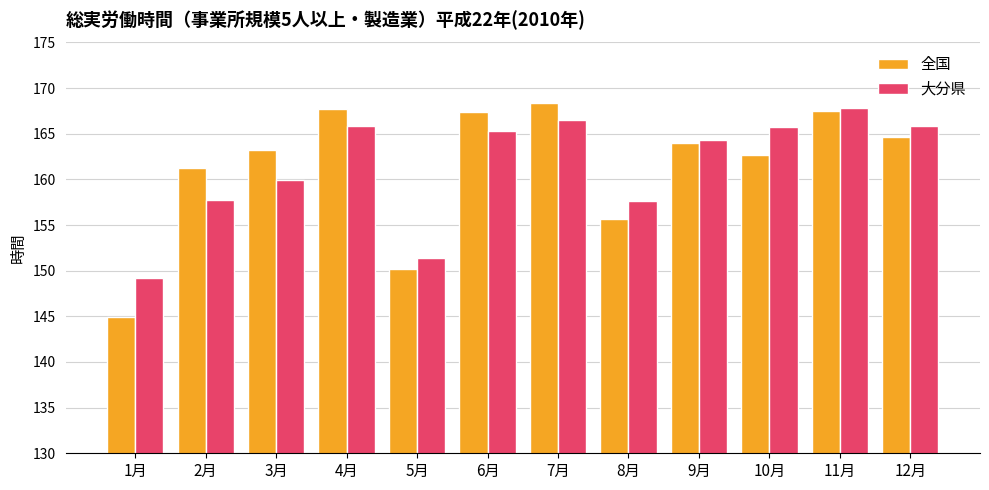

What is the approximate value of 大分県 at 8月?

157.6